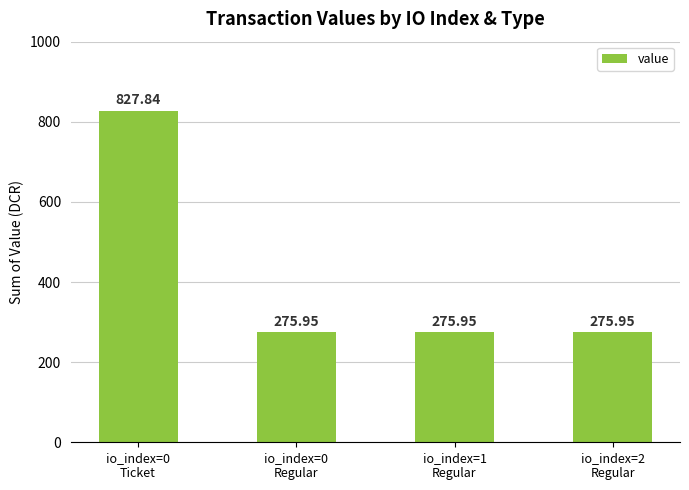

What is the ratio of the value at io_index=0
Ticket to the value at io_index=0
Regular?

3.0